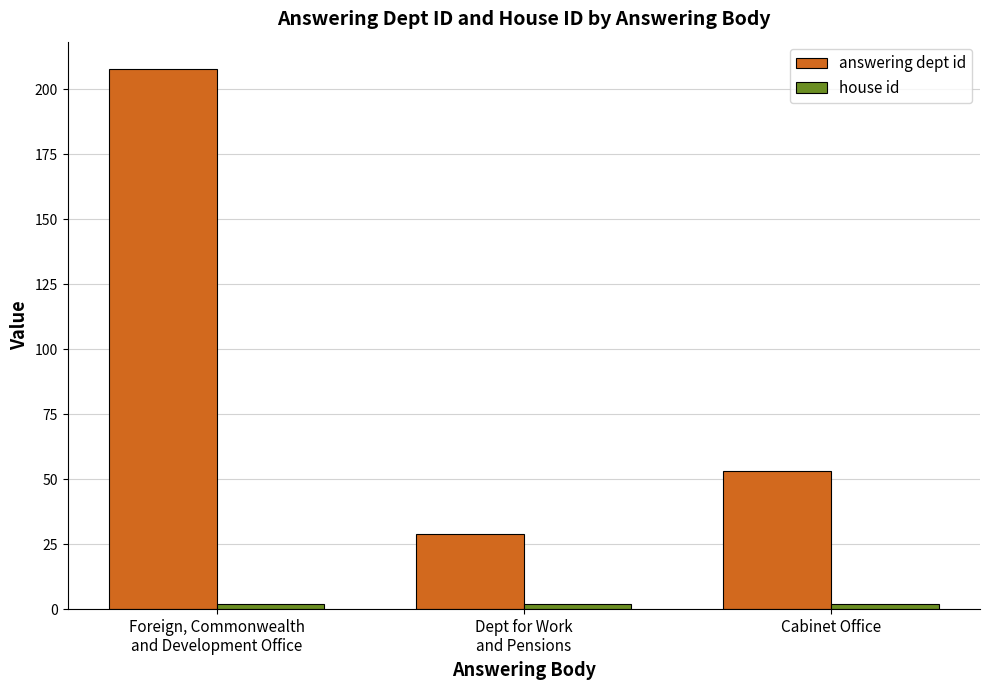

At which label is answering dept id closest to 118?

Cabinet Office